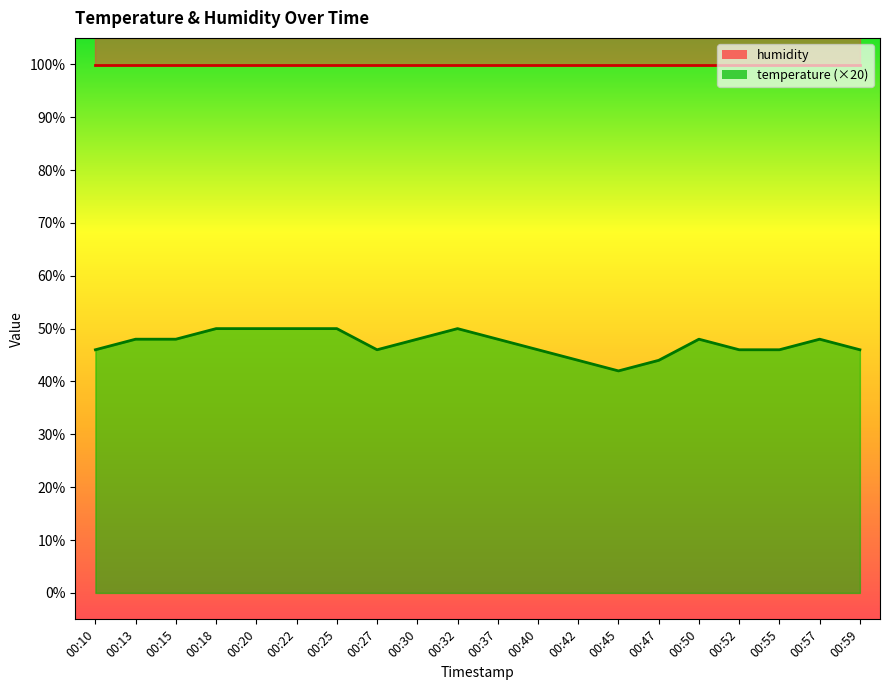

Is it true that the value at 00:18 is 69?

False